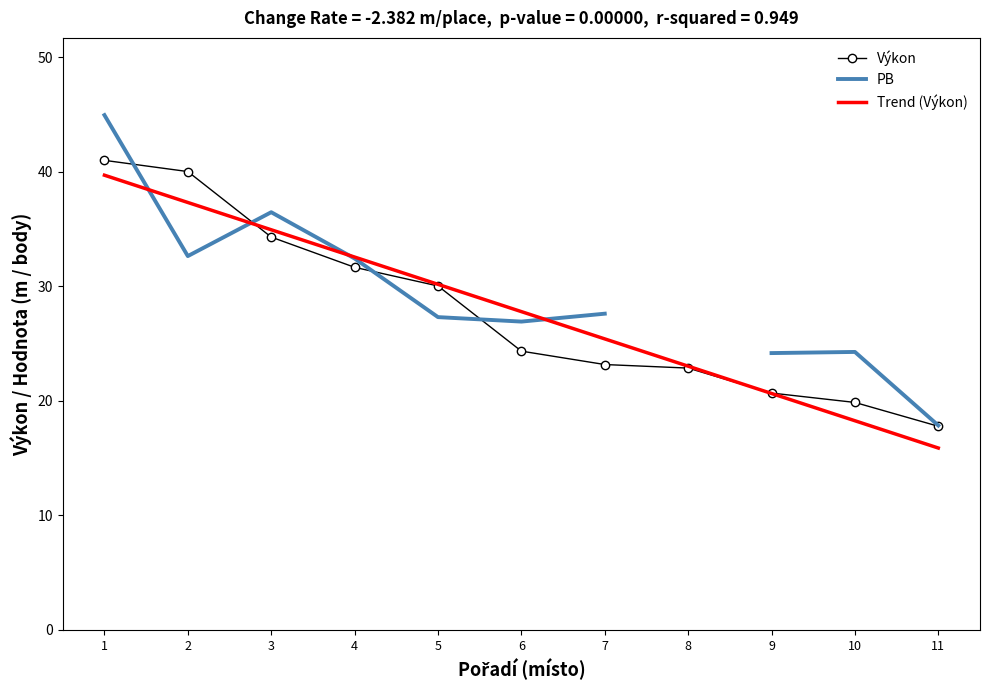

What is the spread (max minus min) of values at 5?

2.9